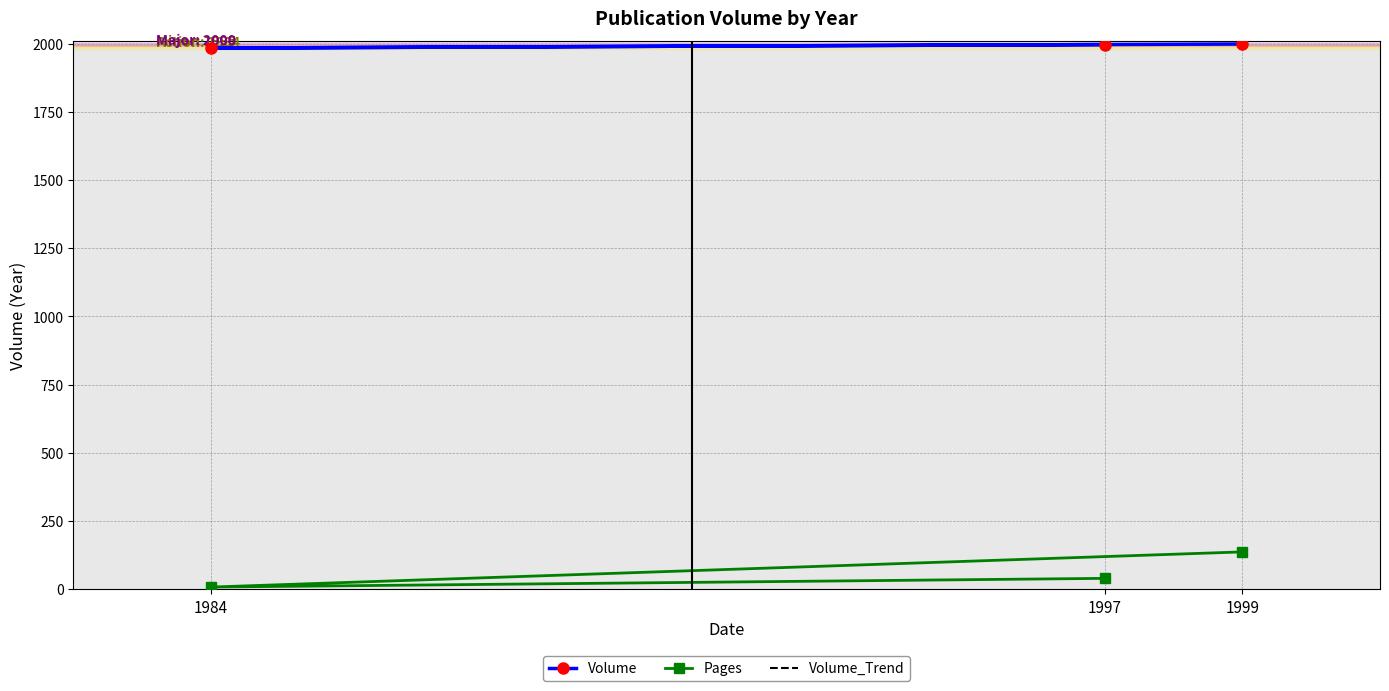

Where does the data first go above 1997?

1999